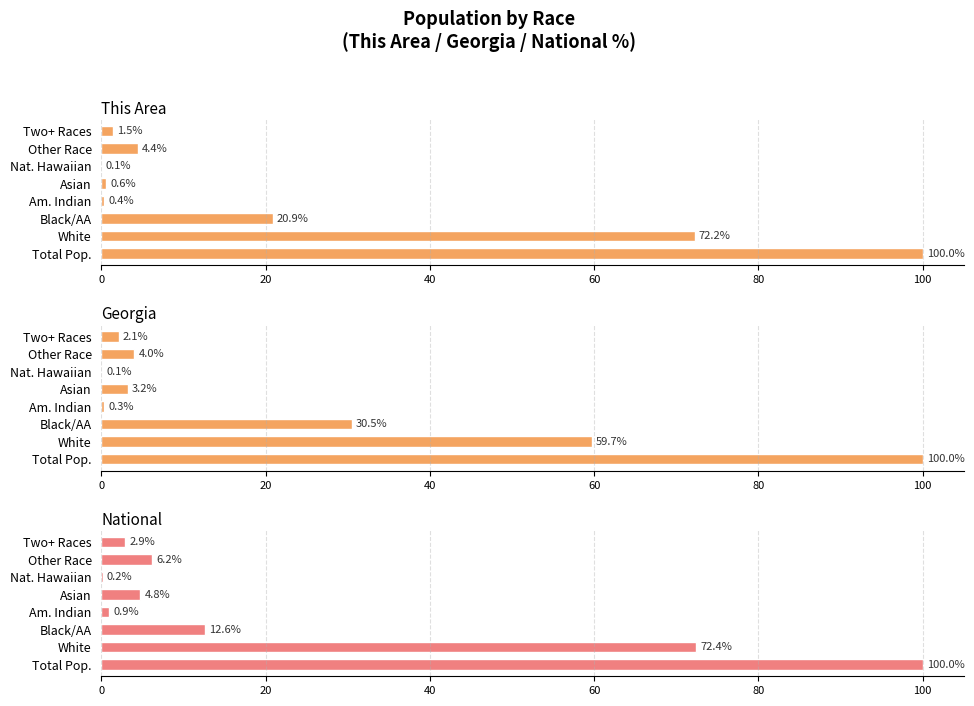

How many data points does each series have?

8